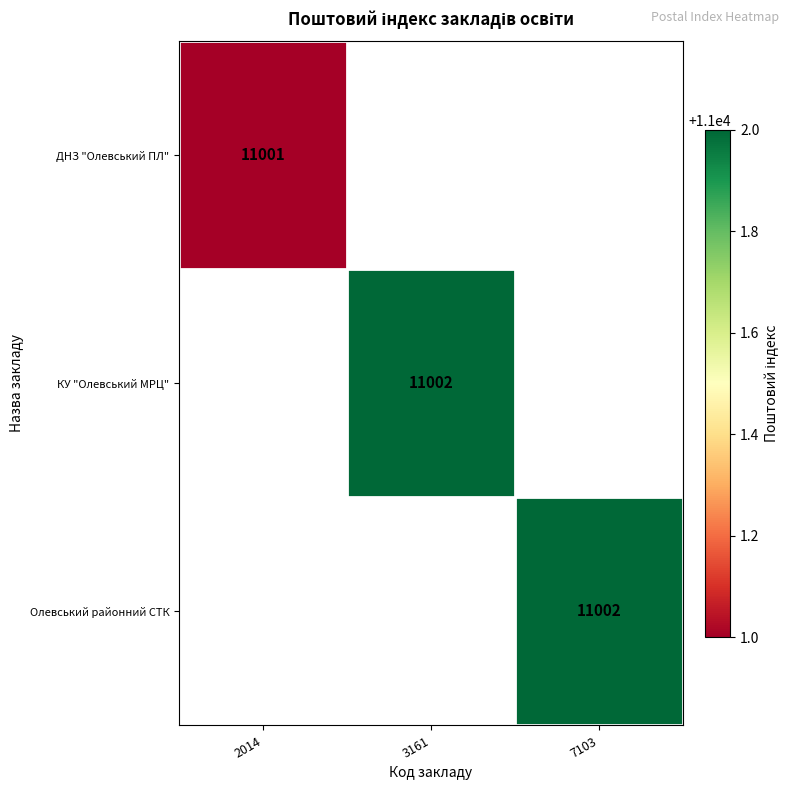

Count the number of data series in this chart.

3